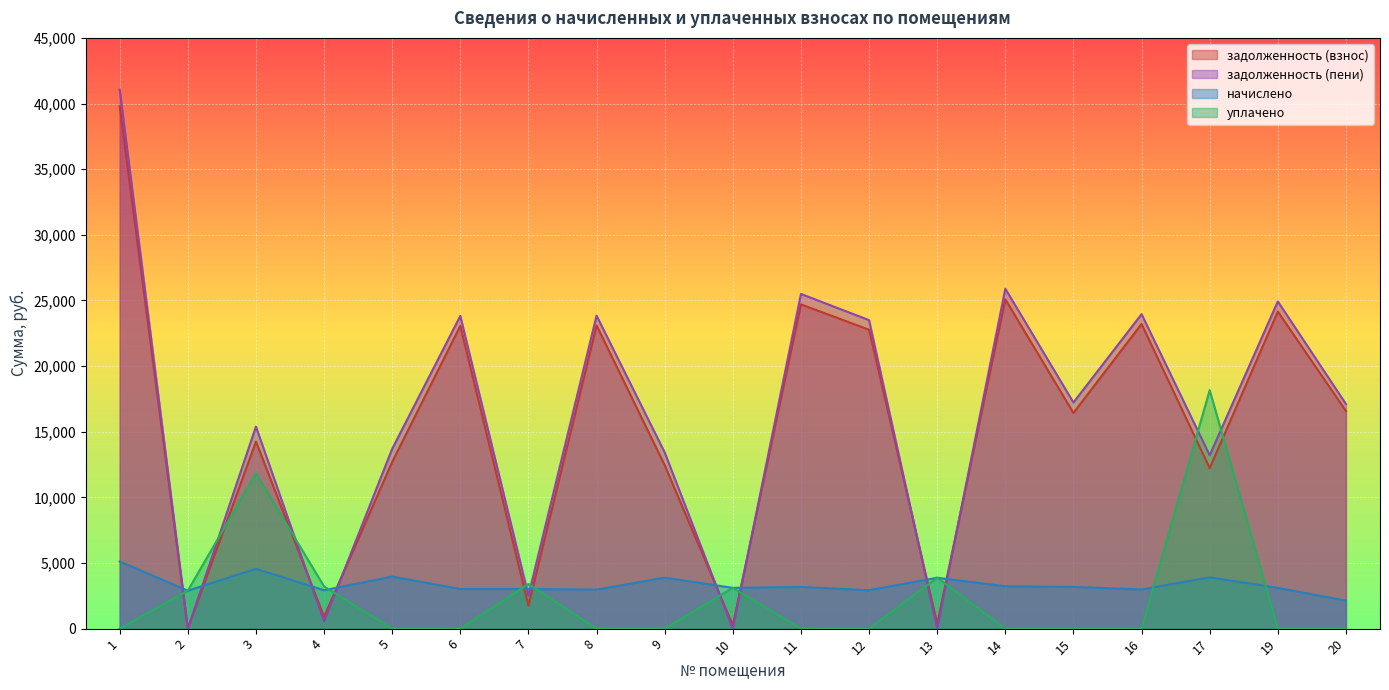

Which category has the highest value across all series?

1